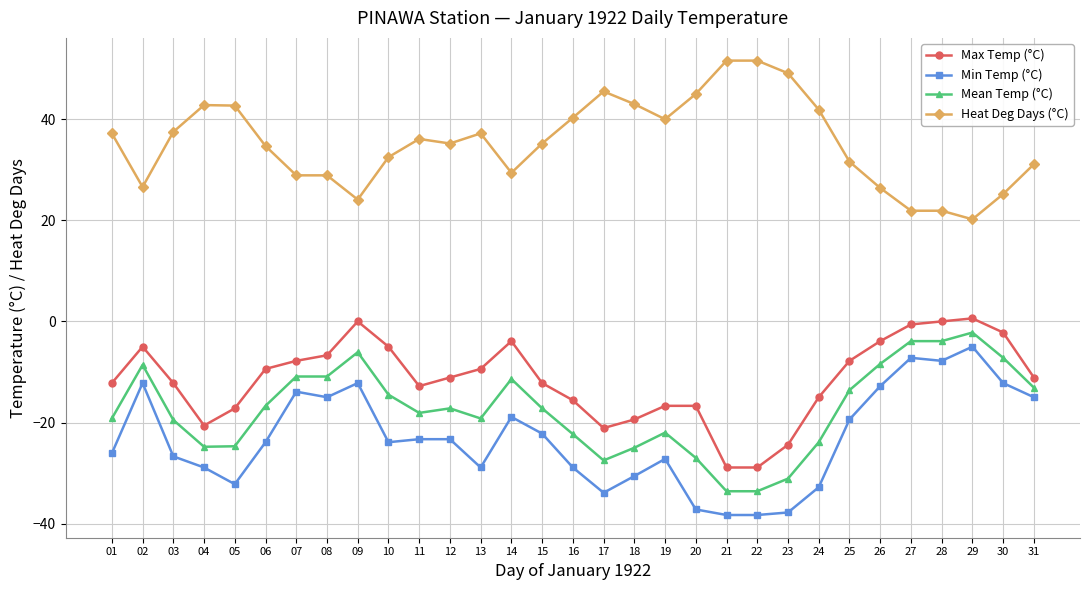

How many categories are shown in the chart?

31